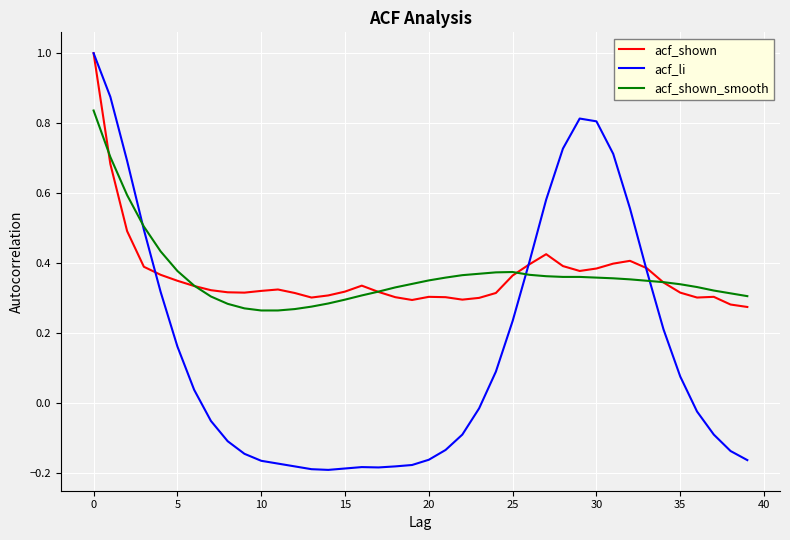

What is the greatest value displayed?

1.0